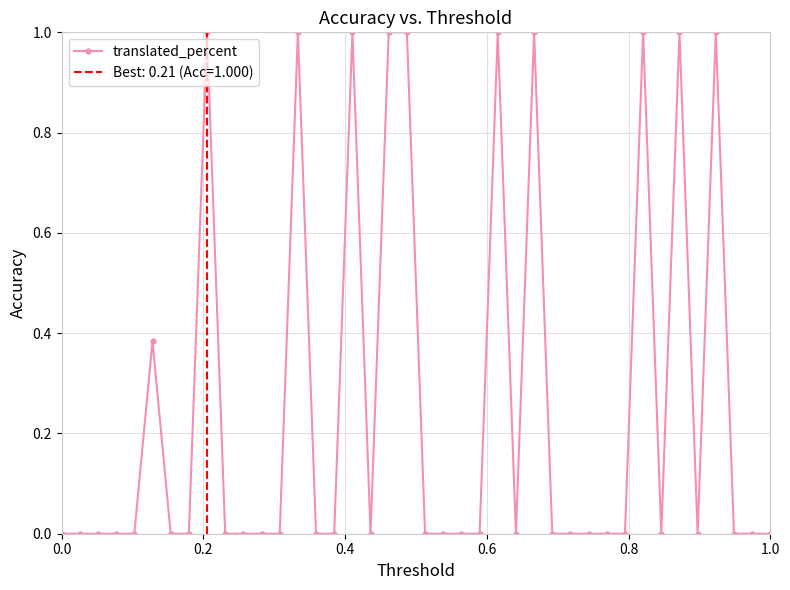

Count the number of data series in this chart.

1